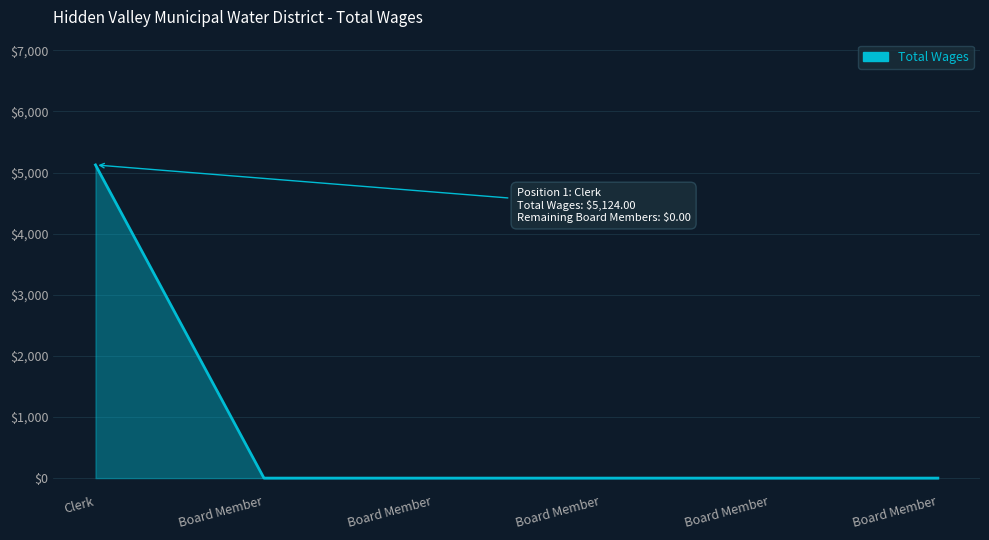

List the labels in order of value, largest first.

Clerk, Board Member, Board Member, Board Member, Board Member, Board Member